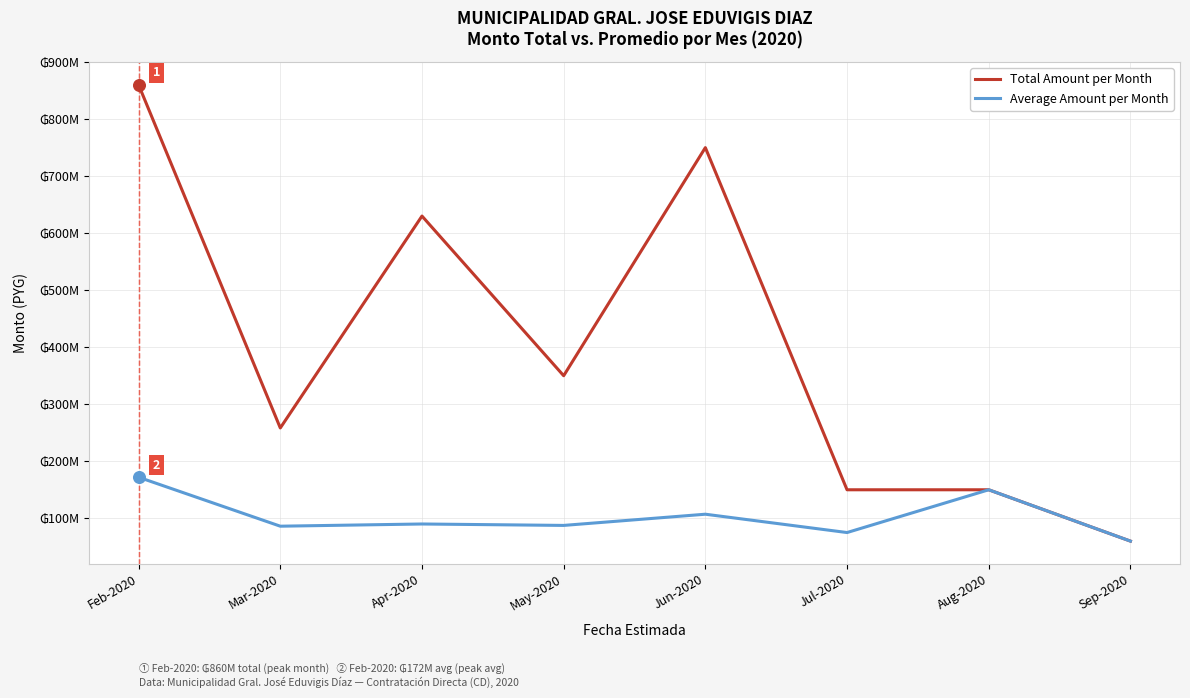

What are all the series names shown in the legend?

Total Amount per Month, Average Amount per Month